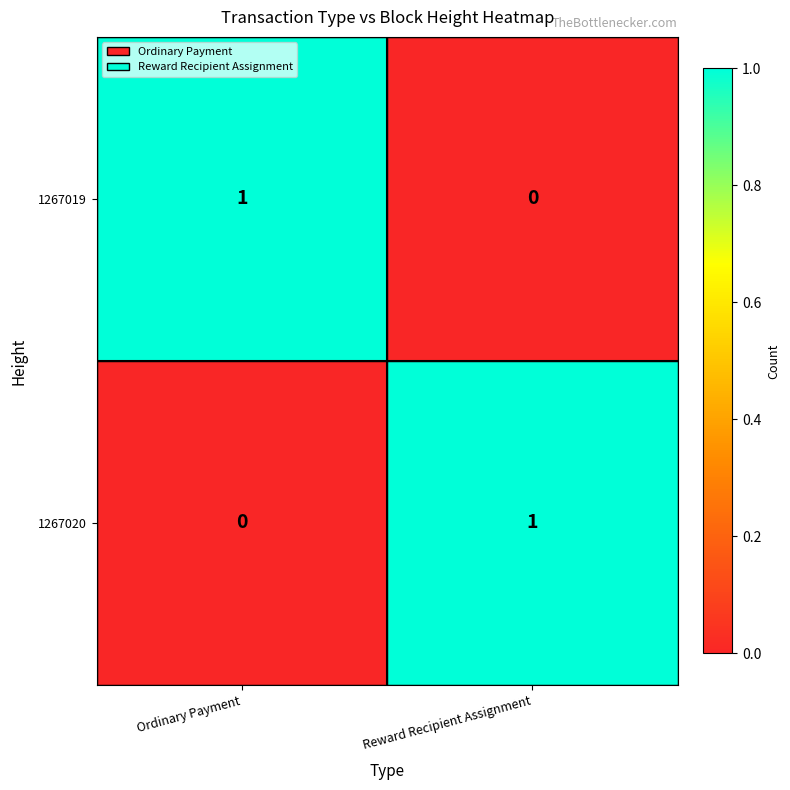

The 1267019 series shows 0 at Reward Recipient Assignment. True or false?

True